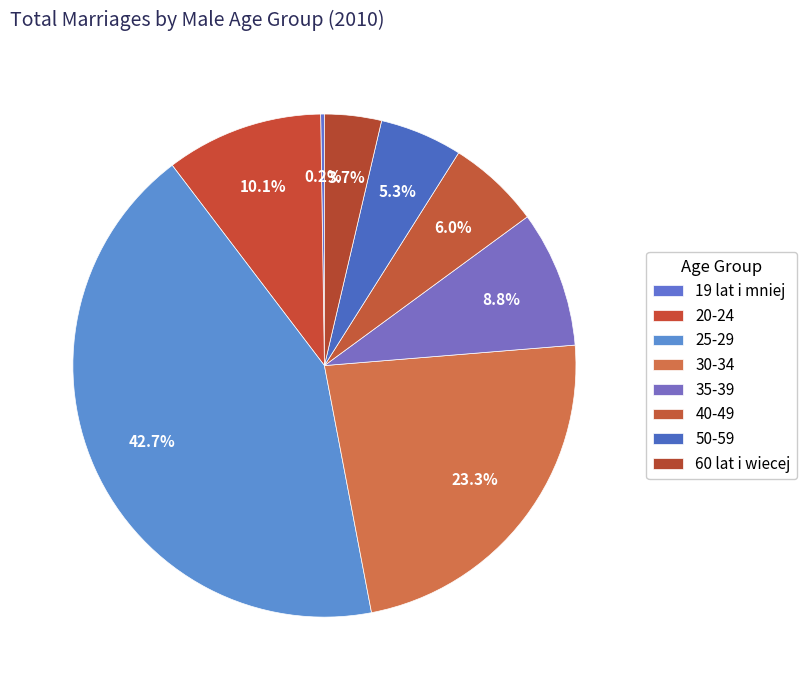

Is it true that 50-59 is 5% of the pie?

True